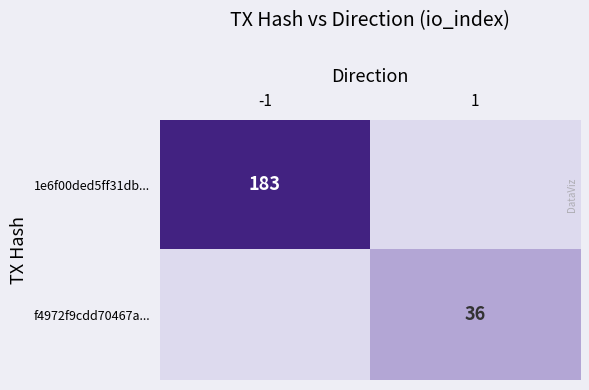

The value of 1e6f00ded5ff31db... at -1 is 83. True or false?

False